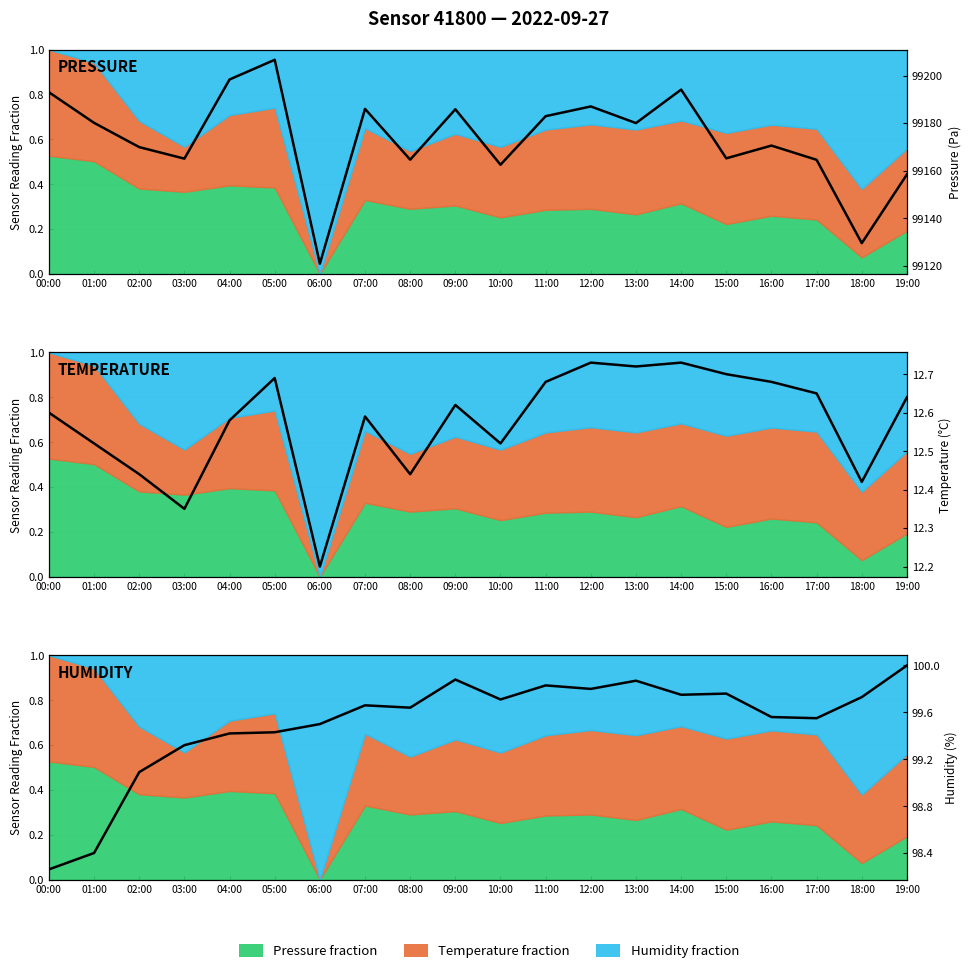

At 11:00, list the series in order from smallest to largest.

TEMPERATURE, HUMIDITY, PRESSURE